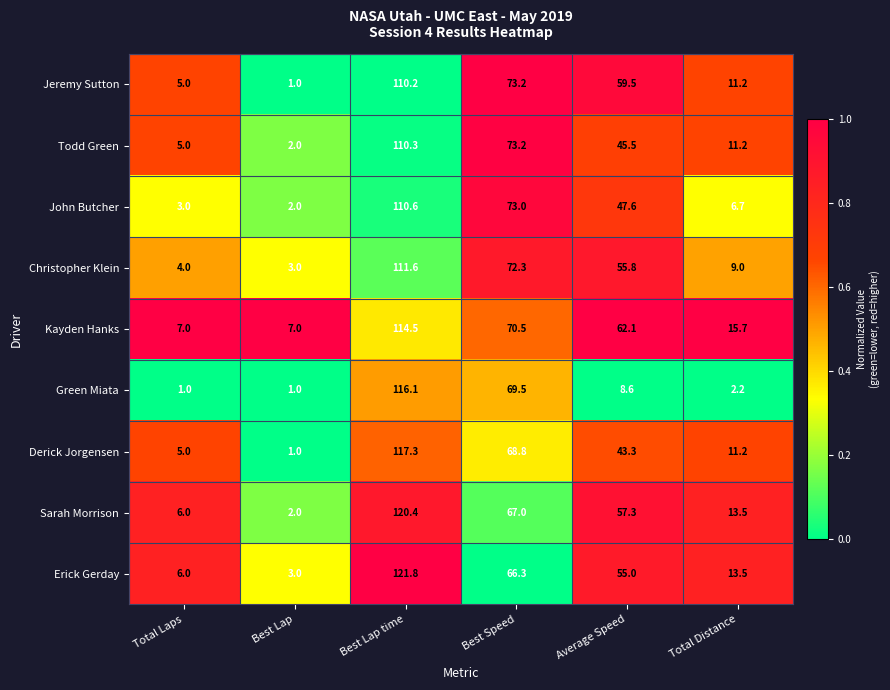

How many categories are shown in the chart?

6